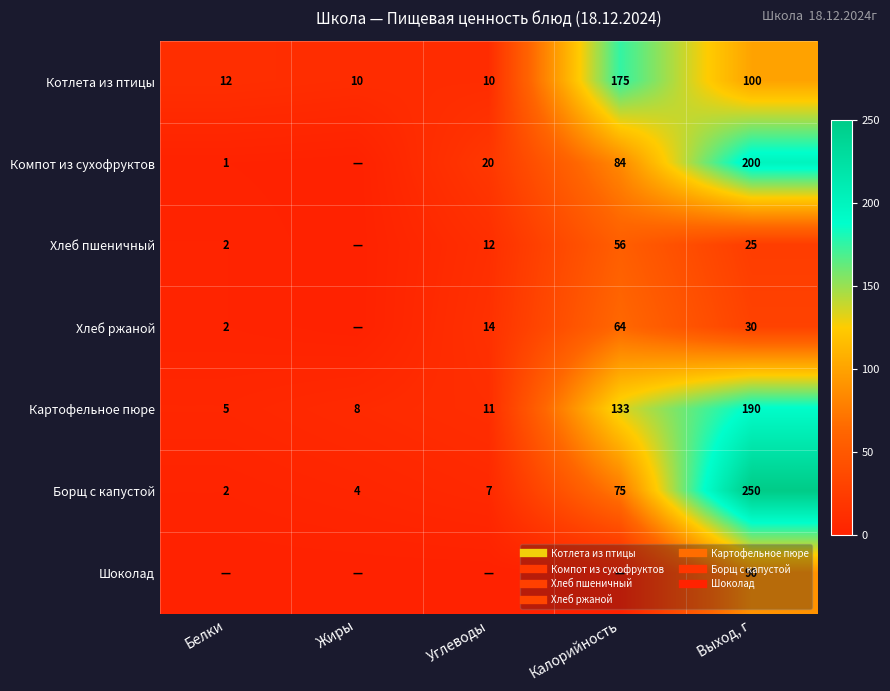

Where does the Котлета из птицы series first go above 12?

Калорийность